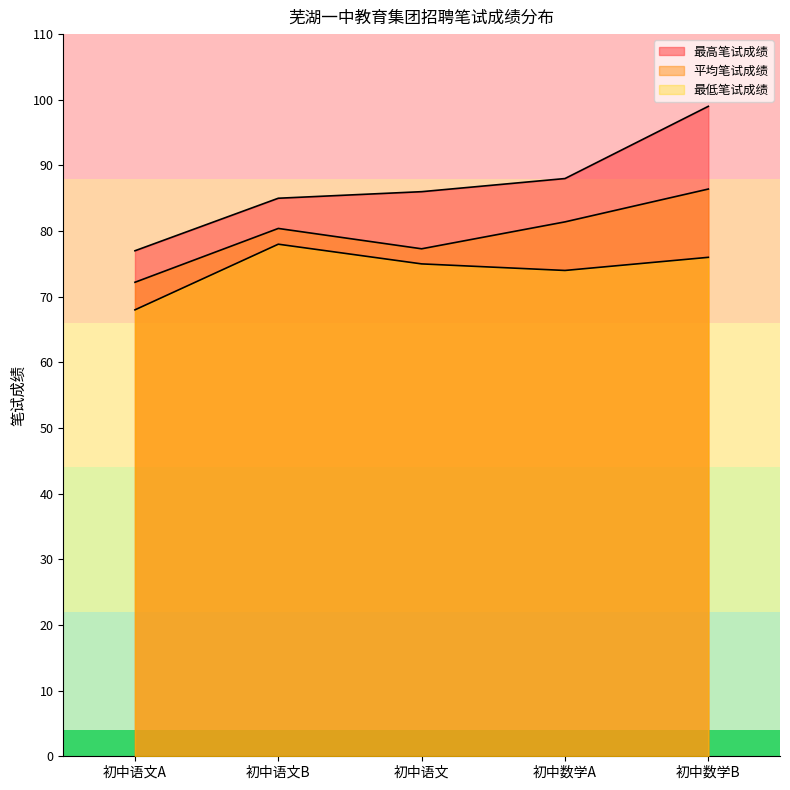

What is the label of the 4th point from the right?

初中语文B